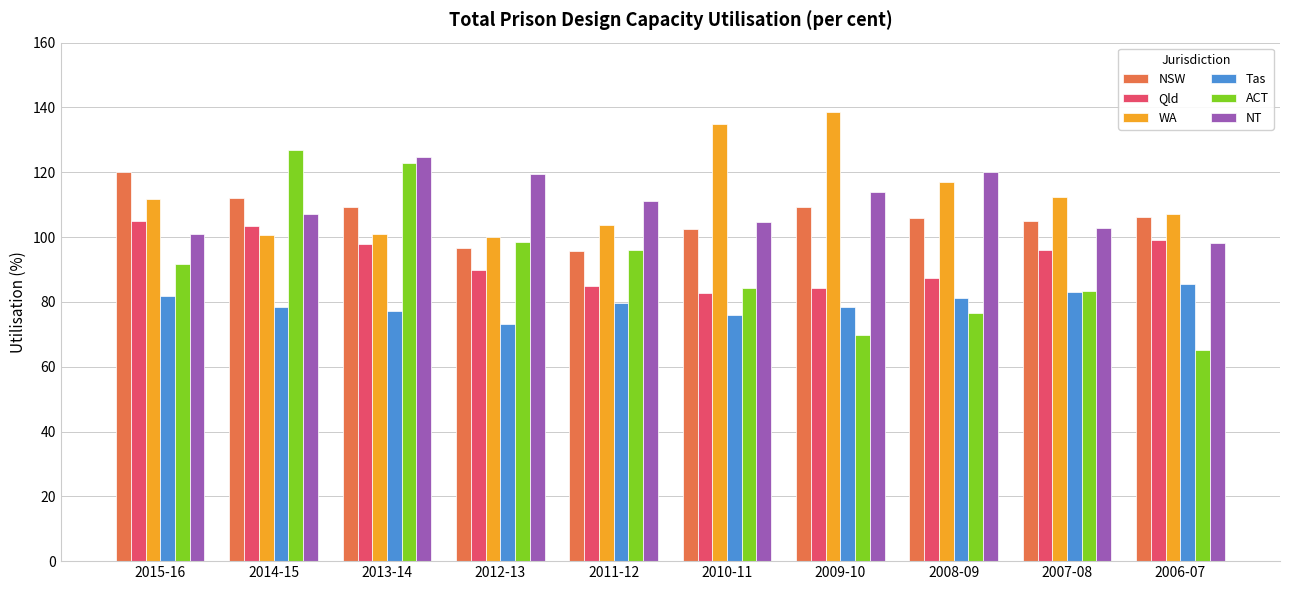

The Tas series shows 113.4 at 2012-13. True or false?

False